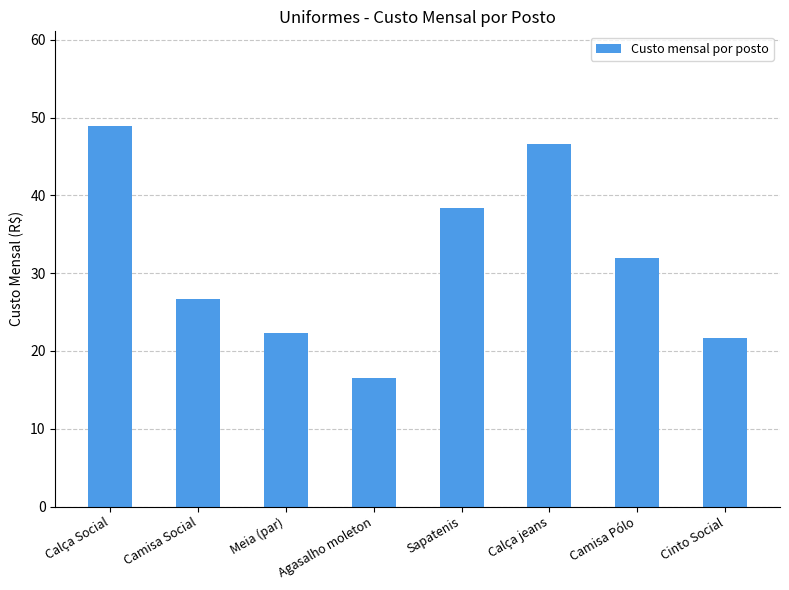

What is the average value?

31.6